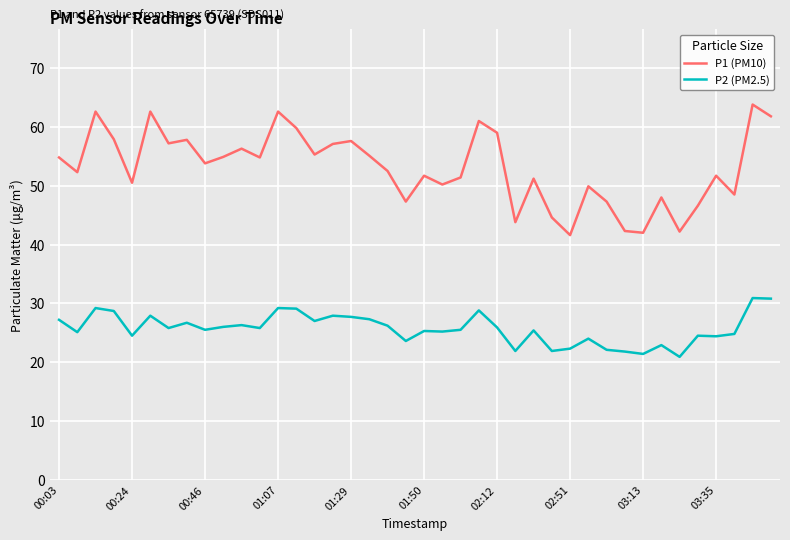

List the series in order of their peak value, lowest first.

P2 (PM2.5), P1 (PM10)